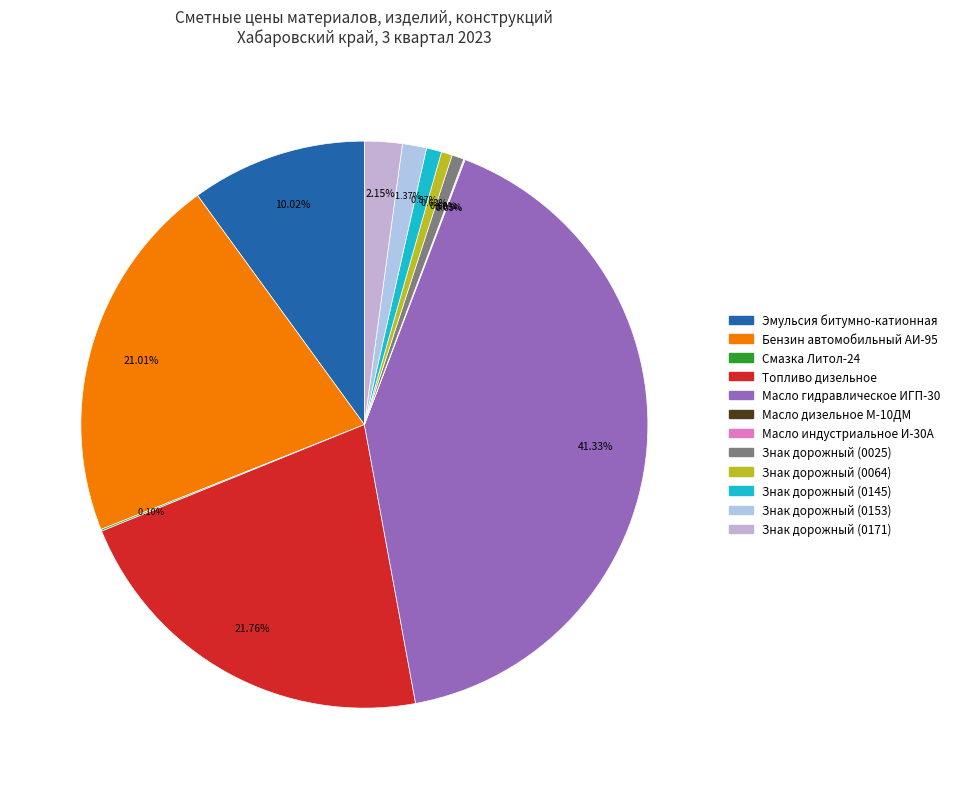

The Эмульсия битумно-катионная slice represents 10% of the pie. True or false?

True